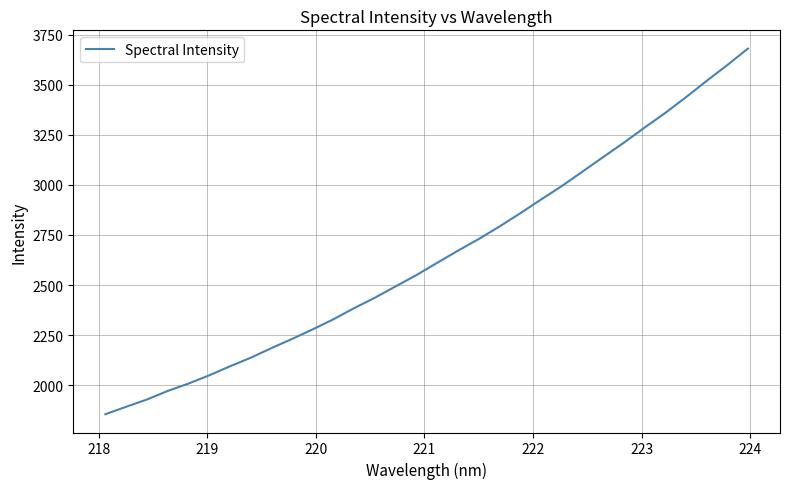

What is the smallest value displayed?

1855.4